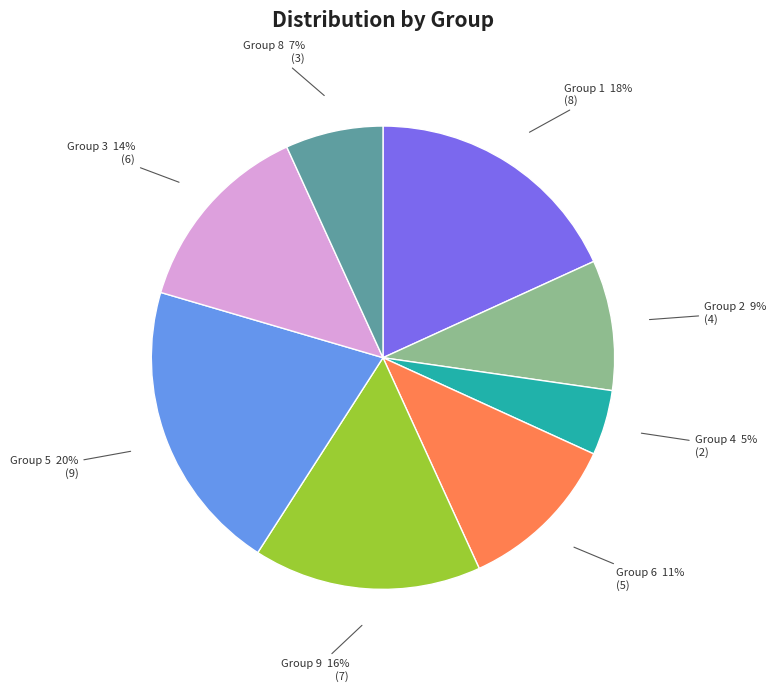

Does any single category account for the majority?

No